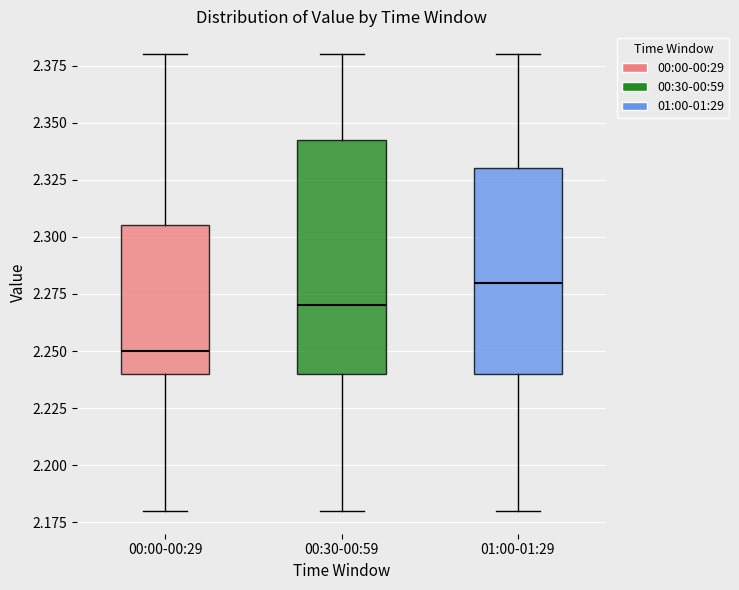

Comparing the boxes themselves (not the whiskers), which one is the tallest?

00:30-00:59